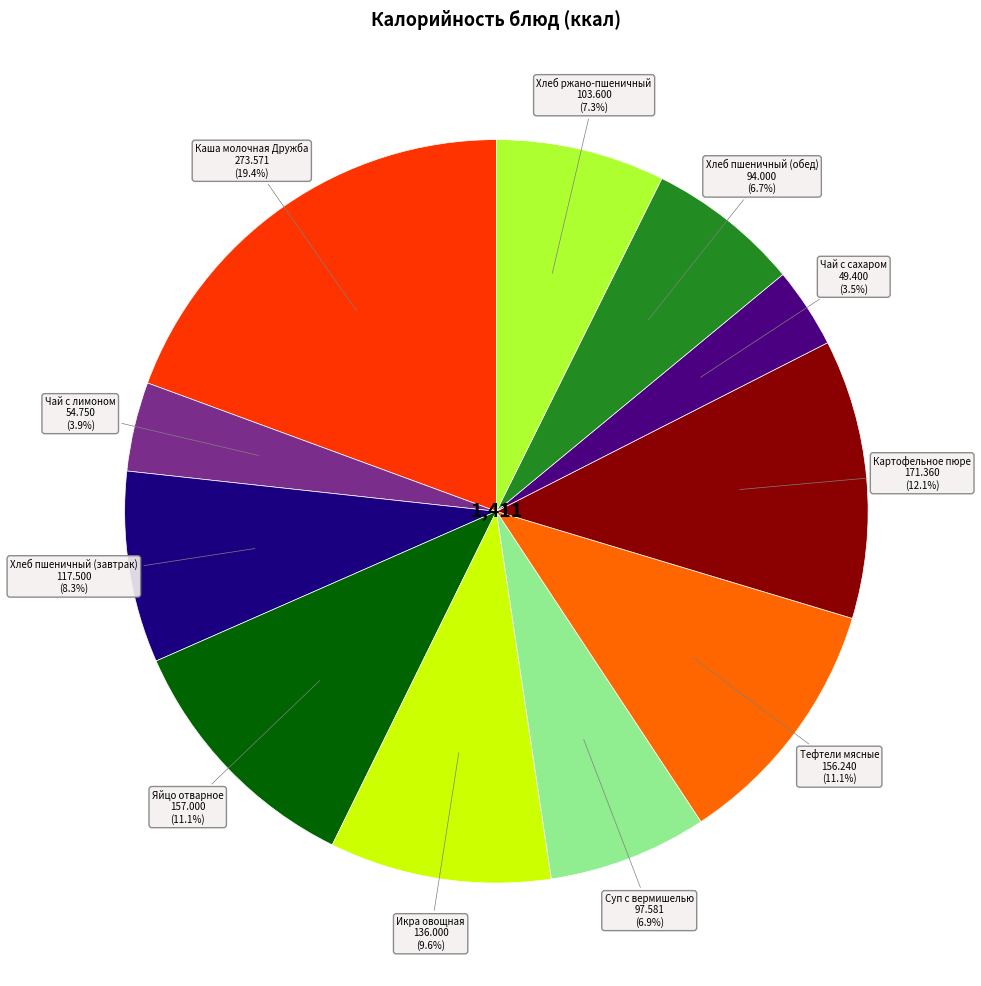

Is there any slice that represents more than half of the pie?

No